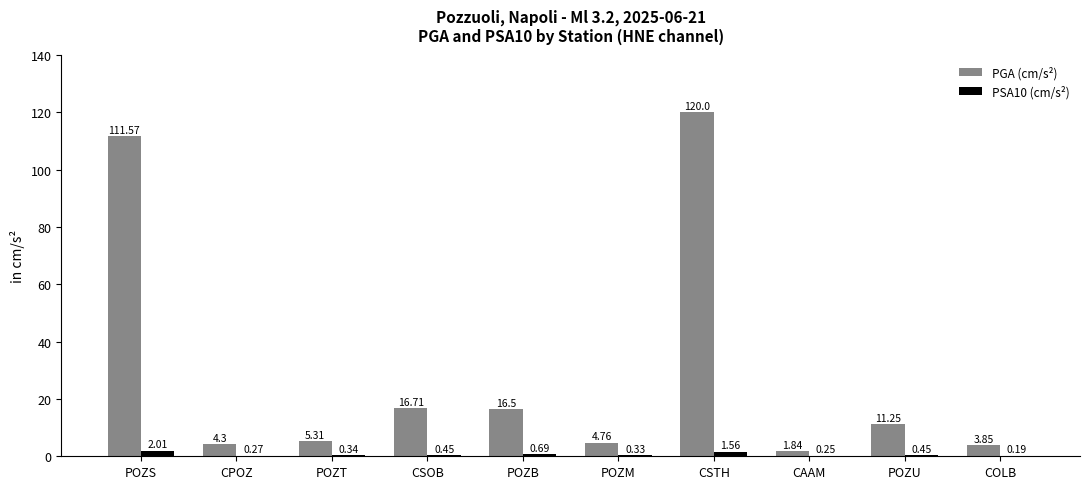

What is the difference between the PGA (cm/s²) values at CPOZ and CAAM?

2.5